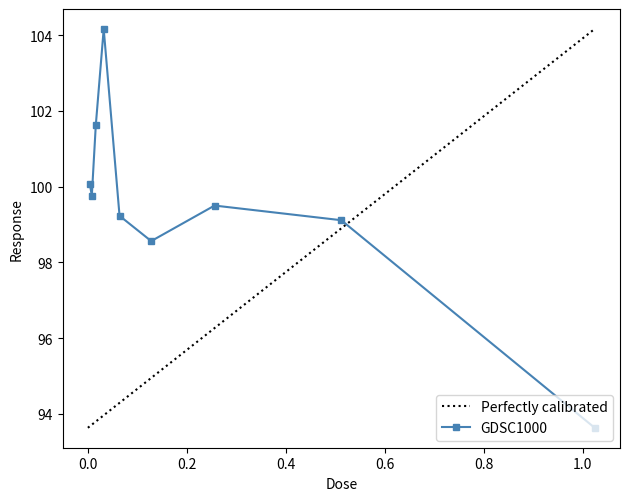

Is it true that the value at 0.256 is 99.5?

True